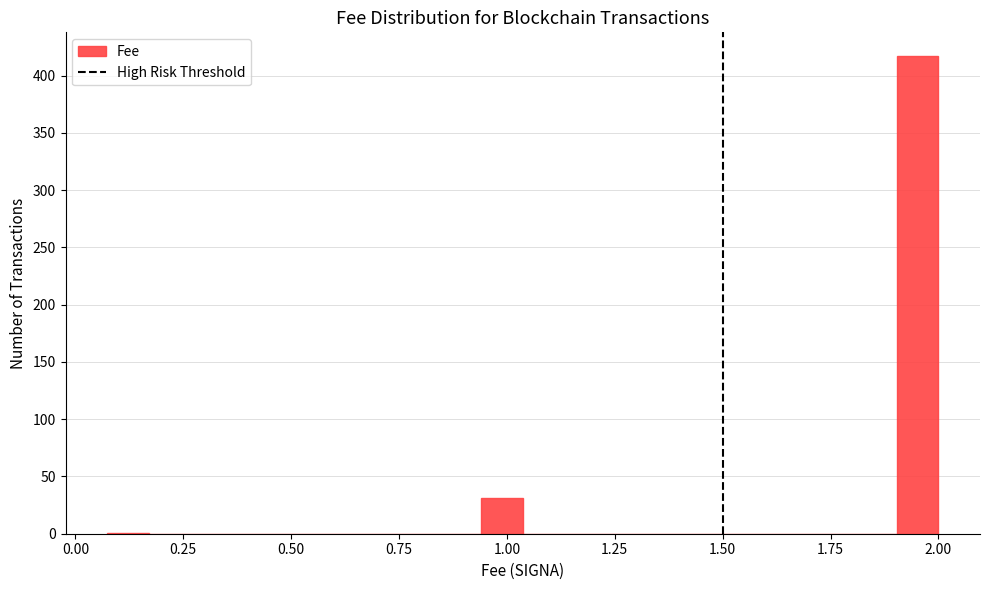

Around what value on the x-axis is the tallest bar? Give the approximate position of its centre, as read against the axis.

1.95